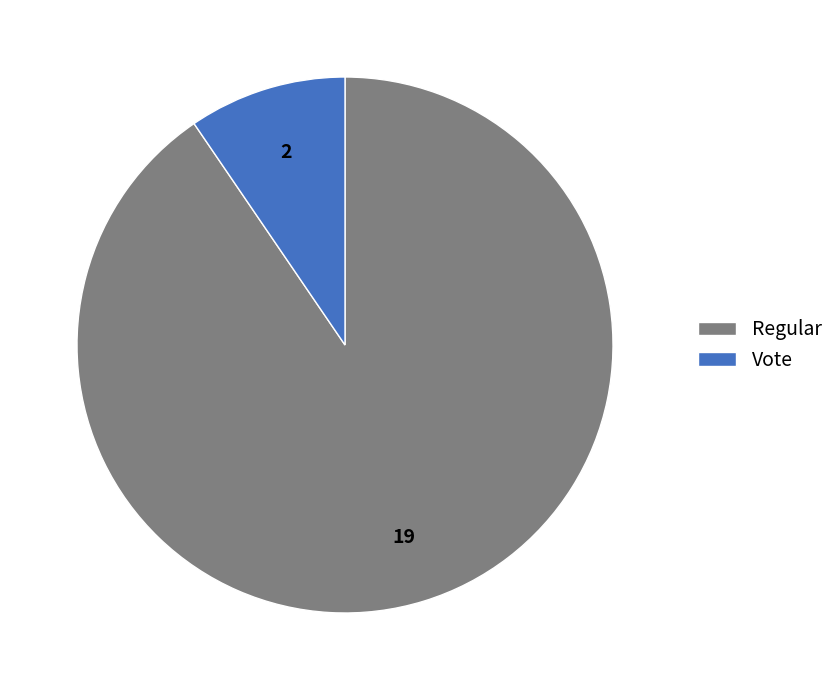

What is the largest slice in the pie chart?

Regular